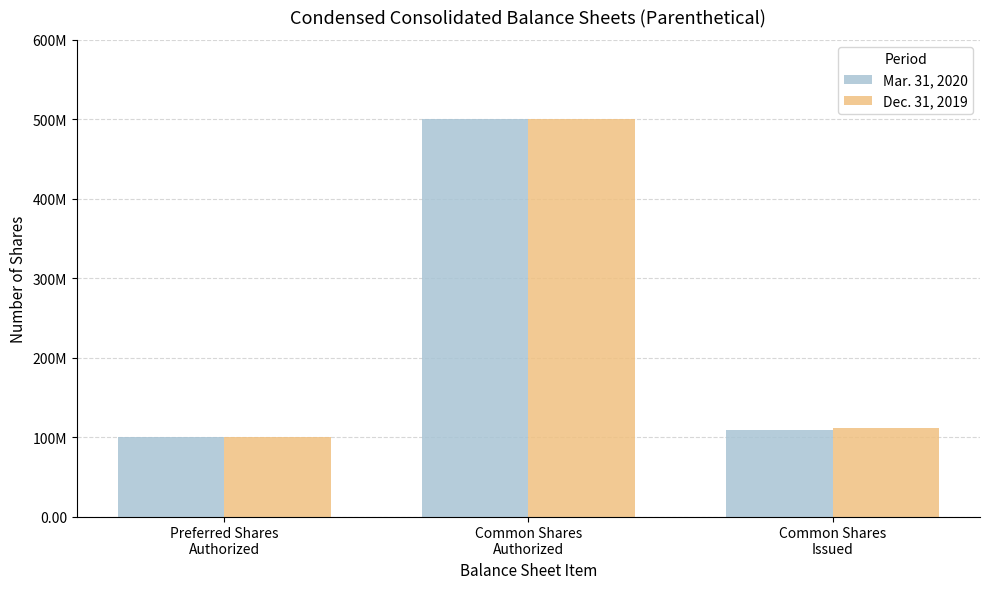

What is the label of the 1st bar from the right?

Common Shares
Issued